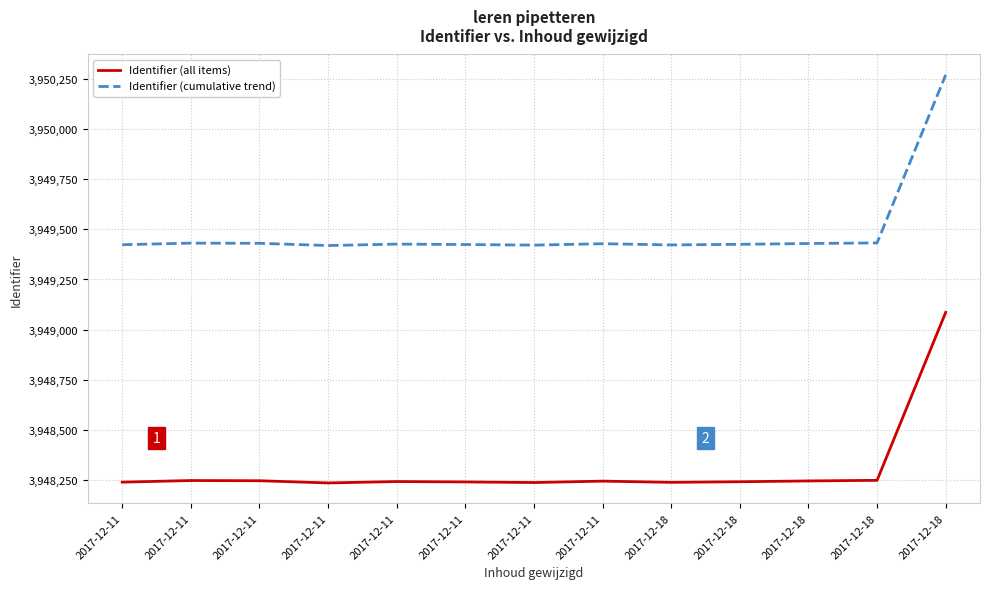

What is the greatest value displayed?

3950270.7